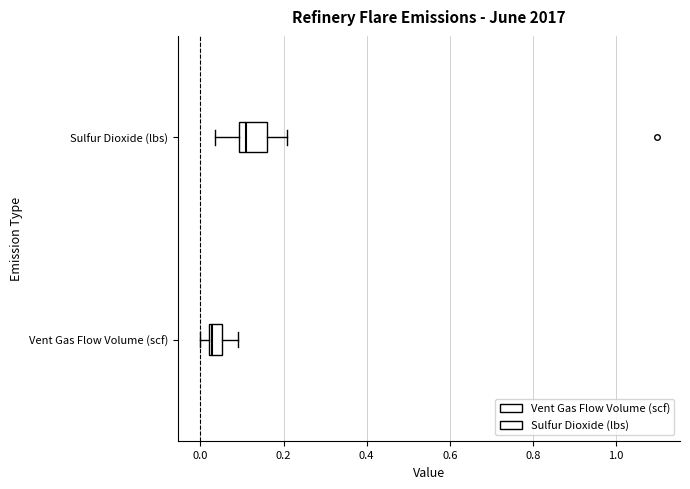

Reading bottom to top, transcribe this box plot: for each box, give where its median line is, the range the box spans, and where its two whiskers end, as read against the x-axis. The values are not printed on the chart, so give them approximately, as read against the axis.

Vent Gas Flow Volume (scf): median 0.02 (just right of the box's left edge), box 0.02 to 0.06, whiskers 0.00 to 0.10
Sulfur Dioxide (lbs): median 0.10 (just right of the box's left edge), box 0.10 to 0.16, whiskers 0.04 to 0.20